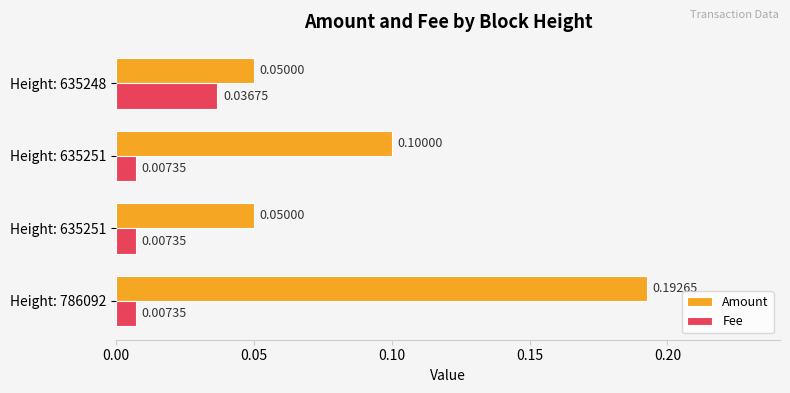

Which series has the largest total across all categories?

Amount